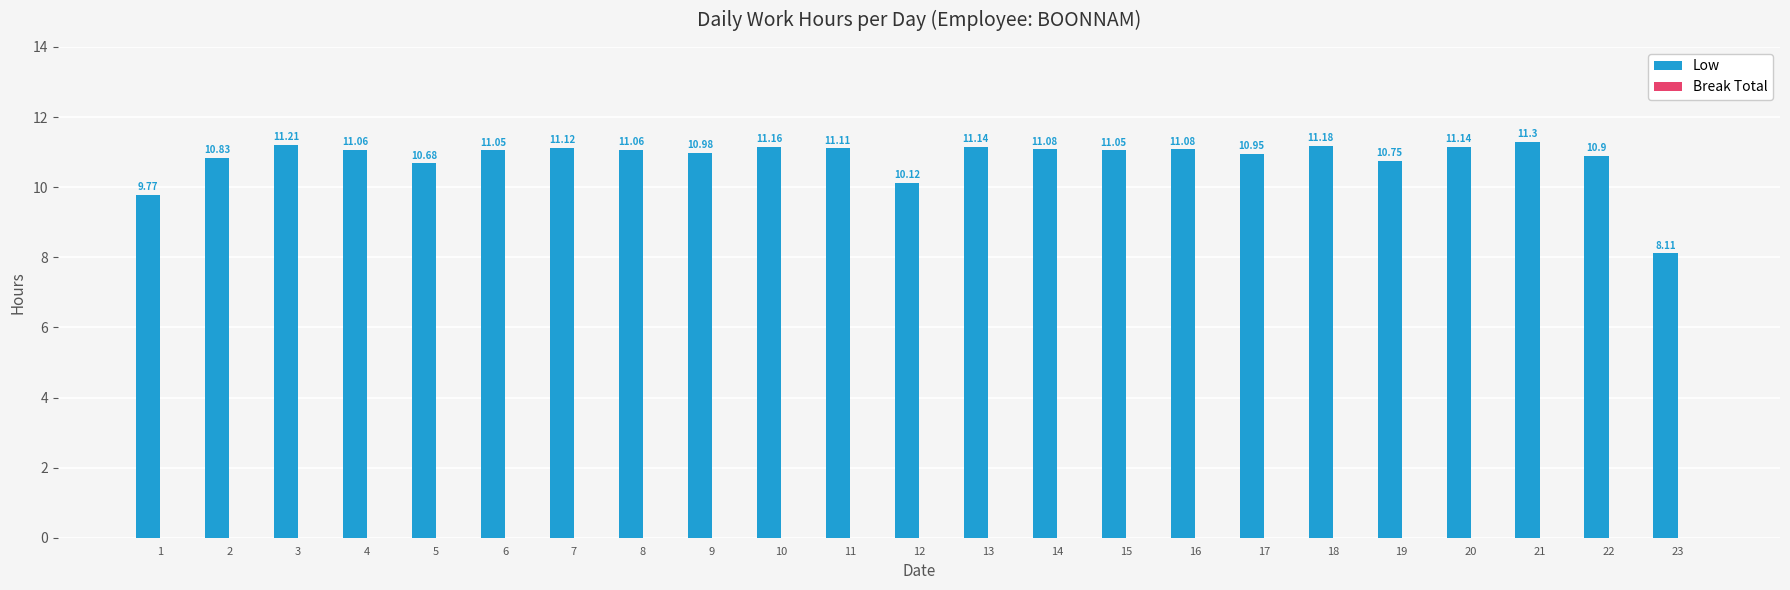

What is the sum of the values at 16 and 19?

21.8